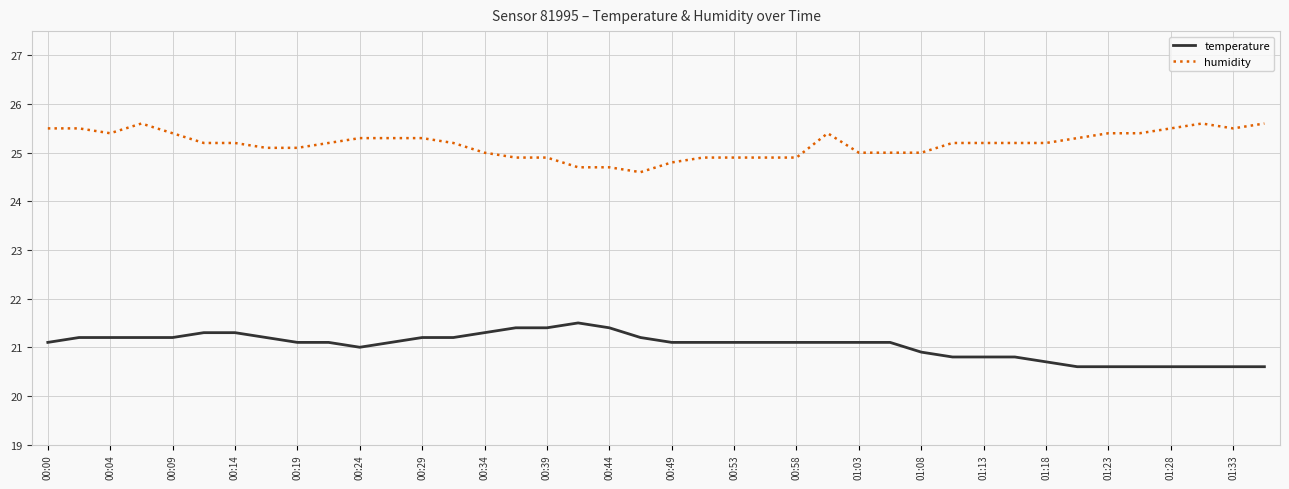

What is the difference between the maximum and minimum values in the humidity series?

1.0